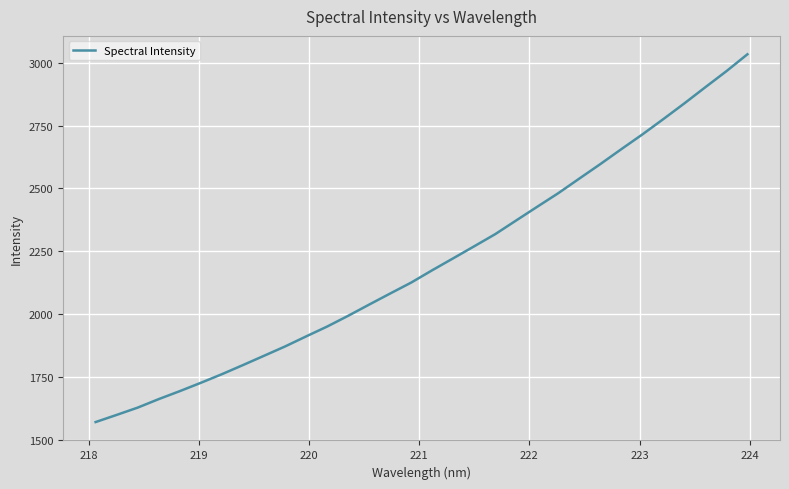

What is the maximum value shown in the chart?

3034.1